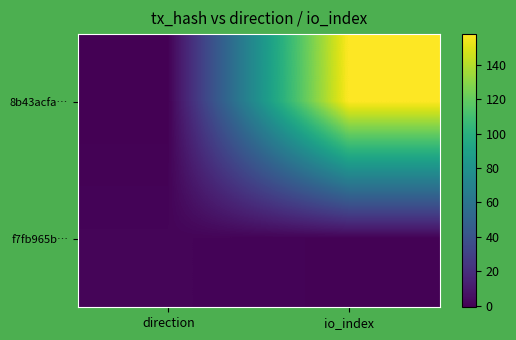

Reading left to right, list all the values displayed in this chart.

8b43acfa…: direction=-1	io_index=158
f7fb965b…: direction=1	io_index=0